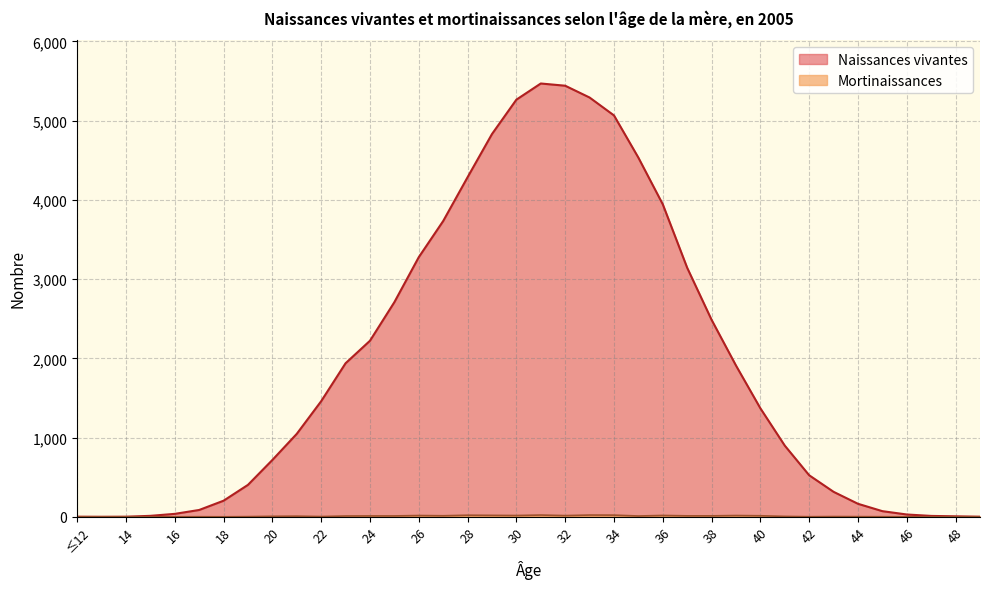

Rank the categories by Naissances vivantes value from highest to lowest.

31, 32, 33, 30, 34, 29, 35, 28, 36, 27, 26, 37, 25, 38, 24, 23, 39, 22, 40, 21, 41, 20, 42, 19, 43, 18, 44, 17, 45, 16, 46, 15, 47, 48, ≤12, 14, 49, 13